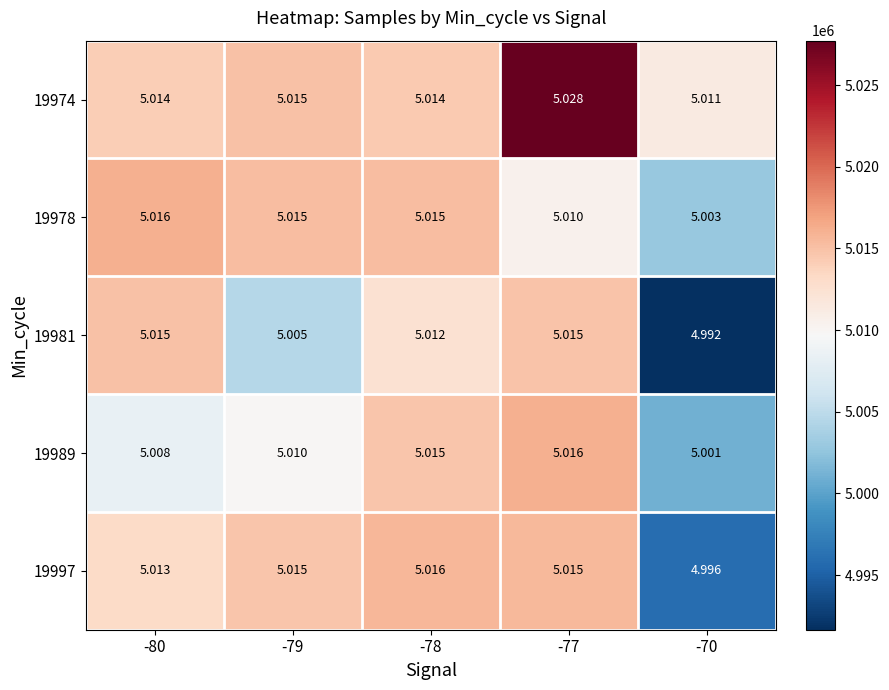

Is the value of 19981 at -77 greater than the value of 19978 at -70?

Yes